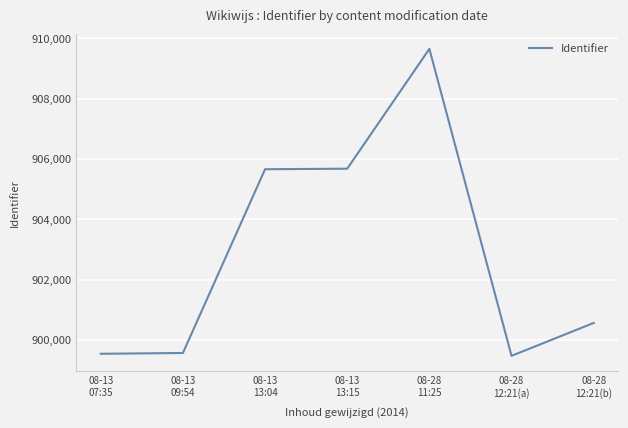

Does the chart have visible grid lines?

Yes